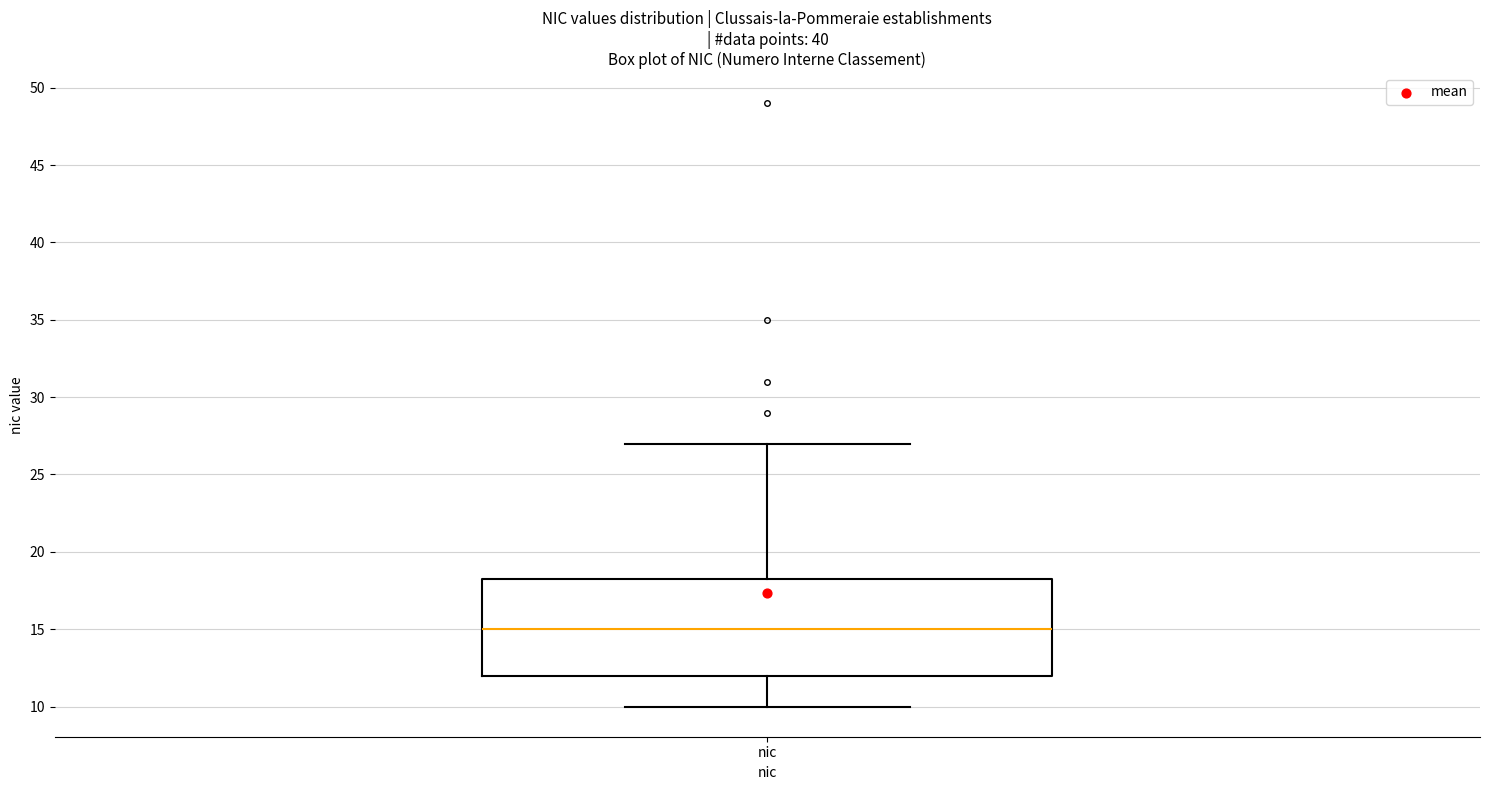

Where does the lower whisker of the box for nic end on the y-axis? The values are not printed on the chart, so give them approximately, as read against the axis.

10.0